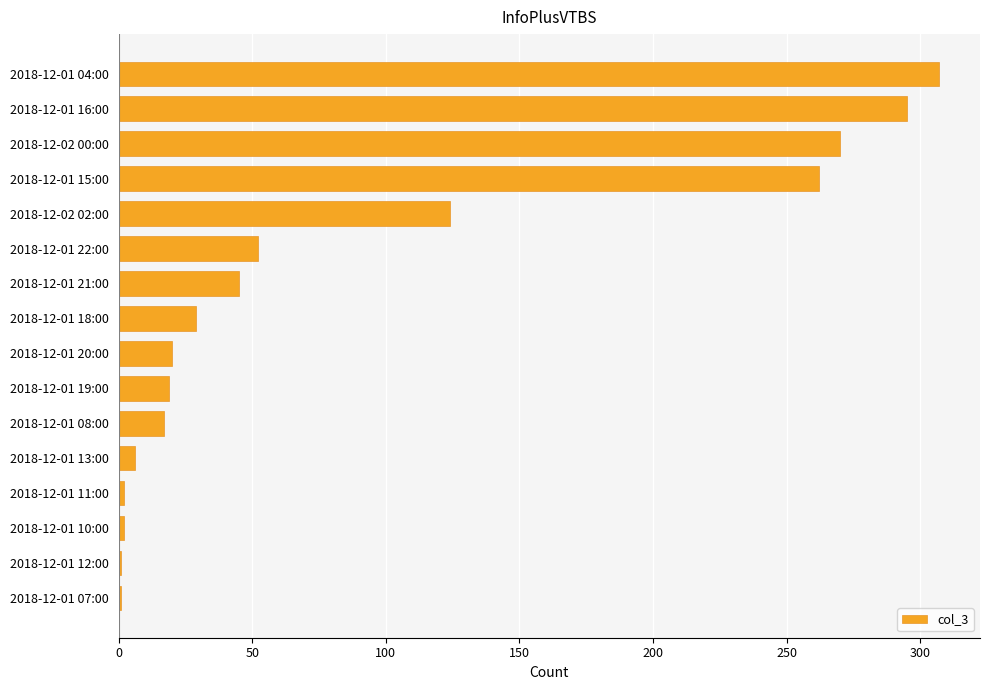

What is the average value?

91